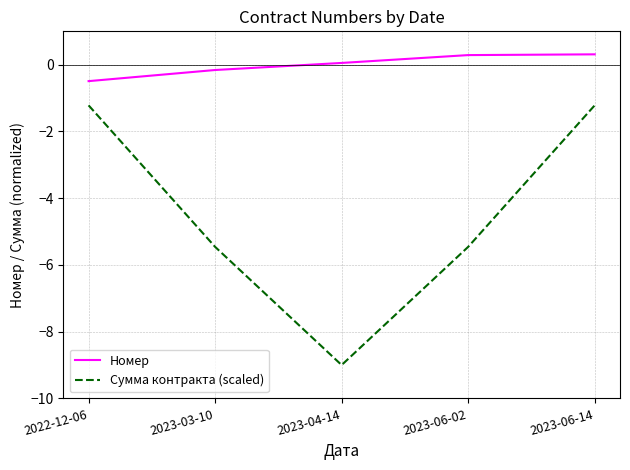

Is the value of Сумма контракта (scaled) at 2023-04-14 greater than the value of Номер at 2023-06-02?

No